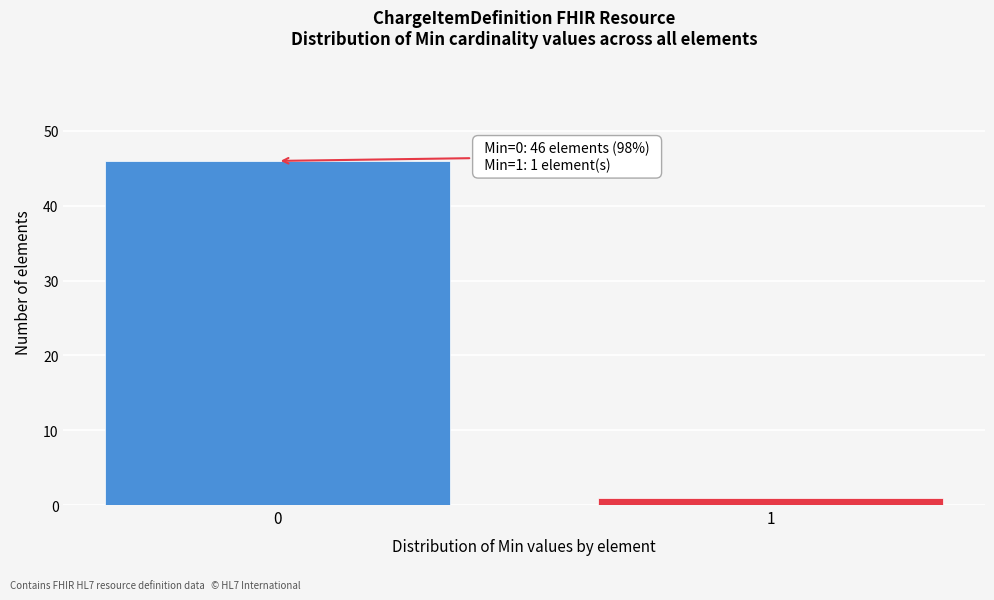

Reading left to right, list all the values displayed in this chart.

0=46	1=1